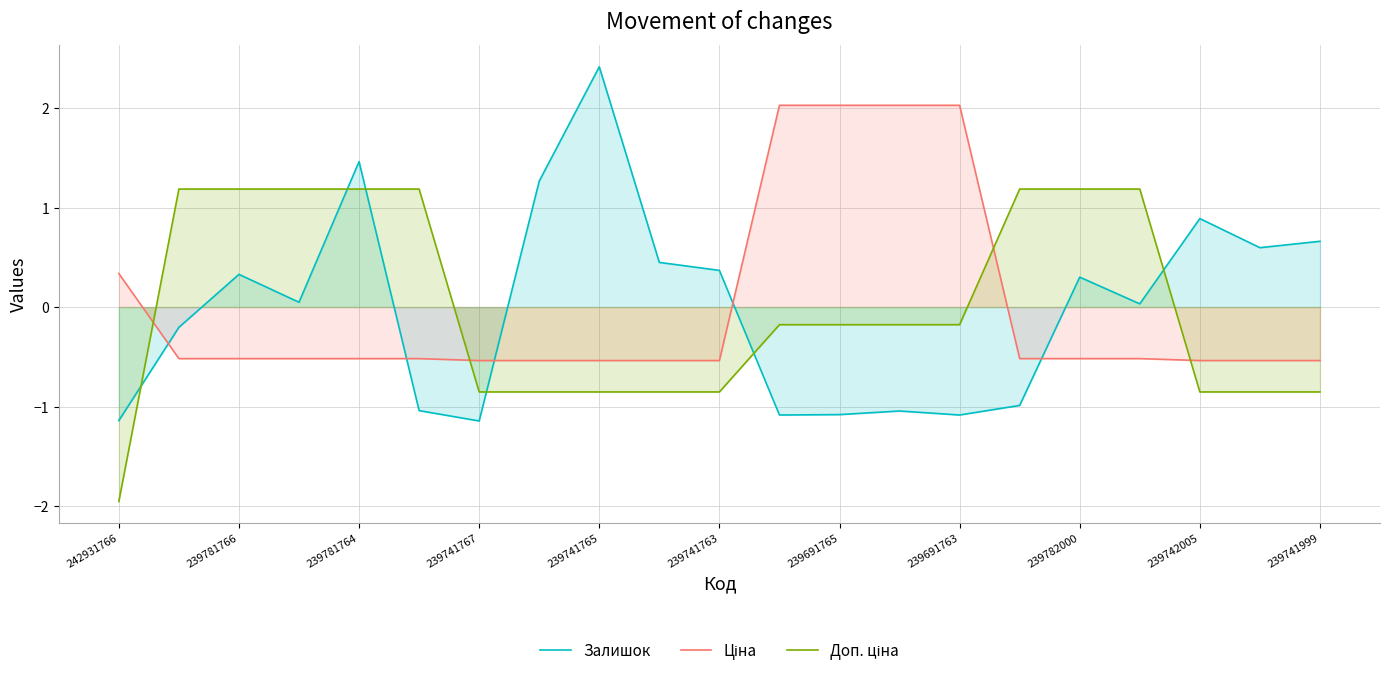

At which label does Доп. ціна reach its minimum?

242931766